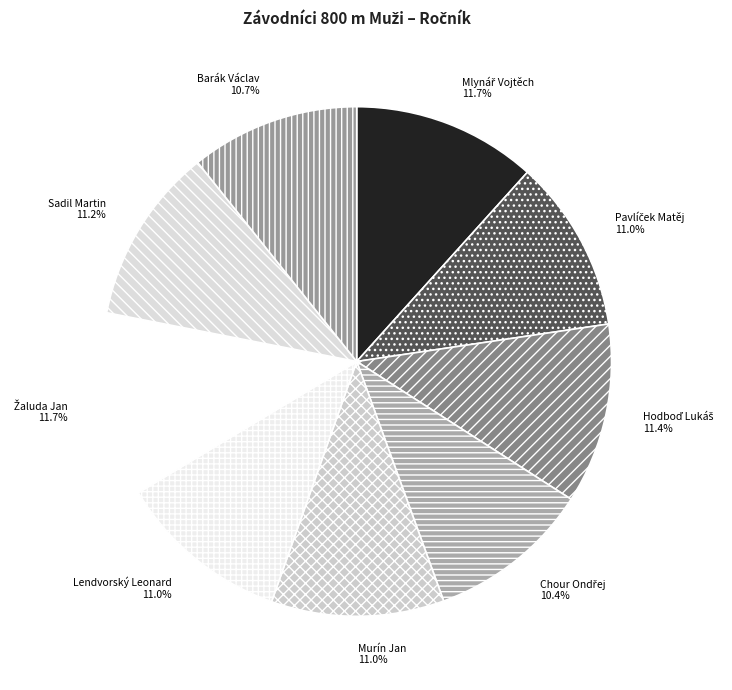

What percentage is NOT represented by Sadil Martin?

88.8%